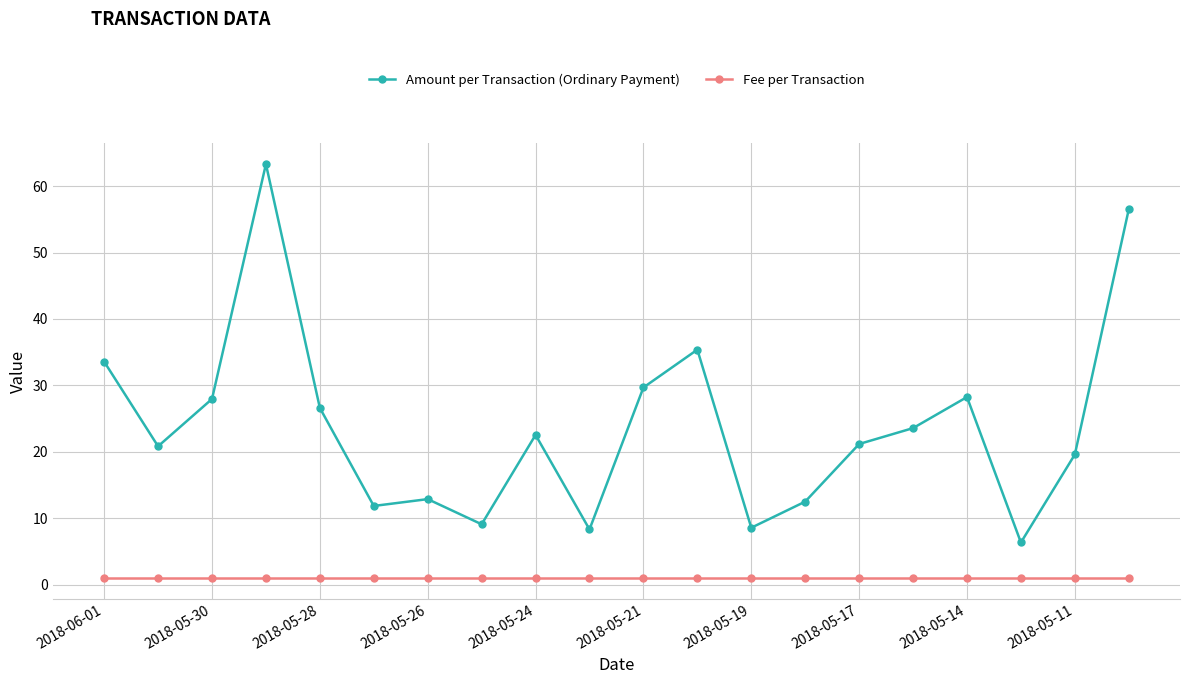

True or false: Amount per Transaction (Ordinary Payment) has more than 0 interior local peaks.

True